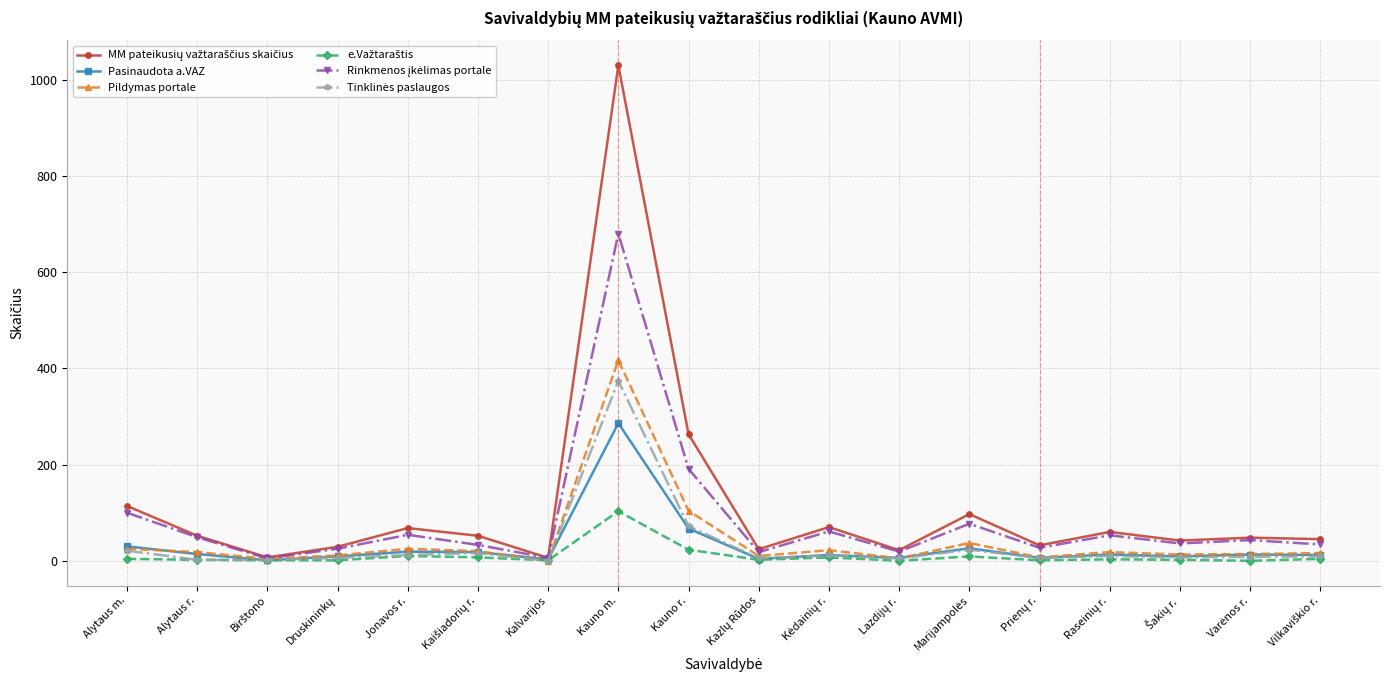

At which category is the sum across all series the highest?

Kauno m.